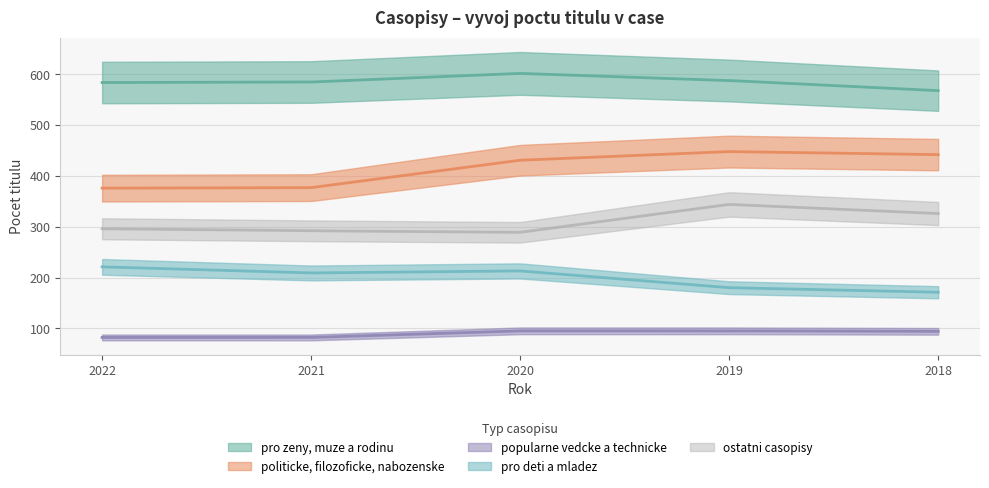

True or false: popularne vedcke a technicke and pro zeny, muze a rodinu cross at least once.

False